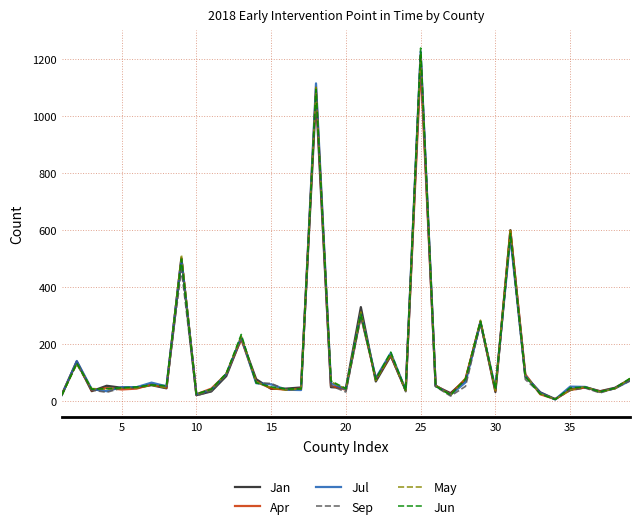

What is the maximum value shown in the chart?

1240